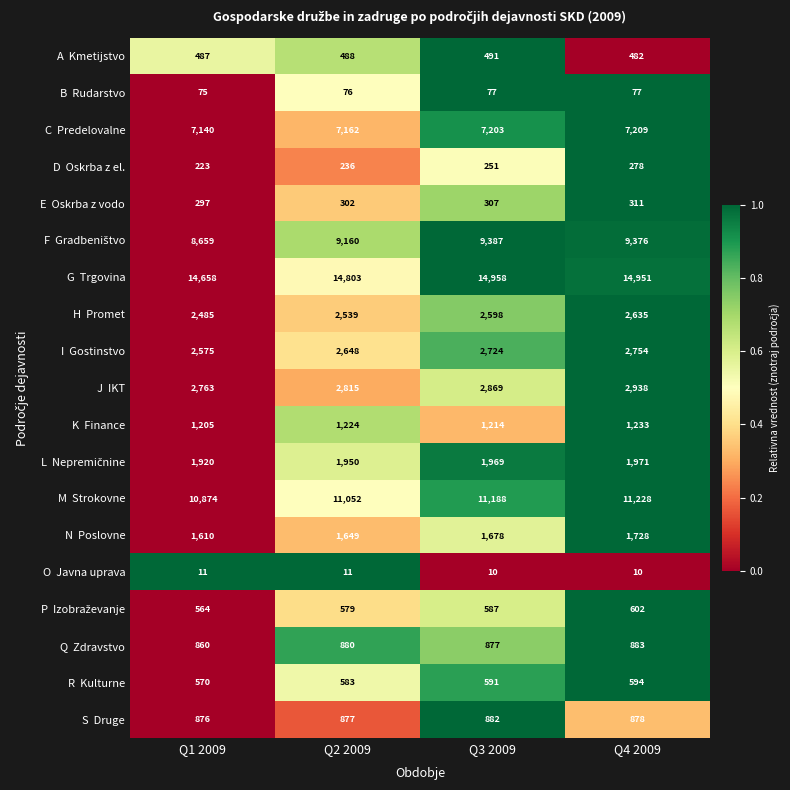

What is the spread (max minus min) of values at Q1 2009?

14647